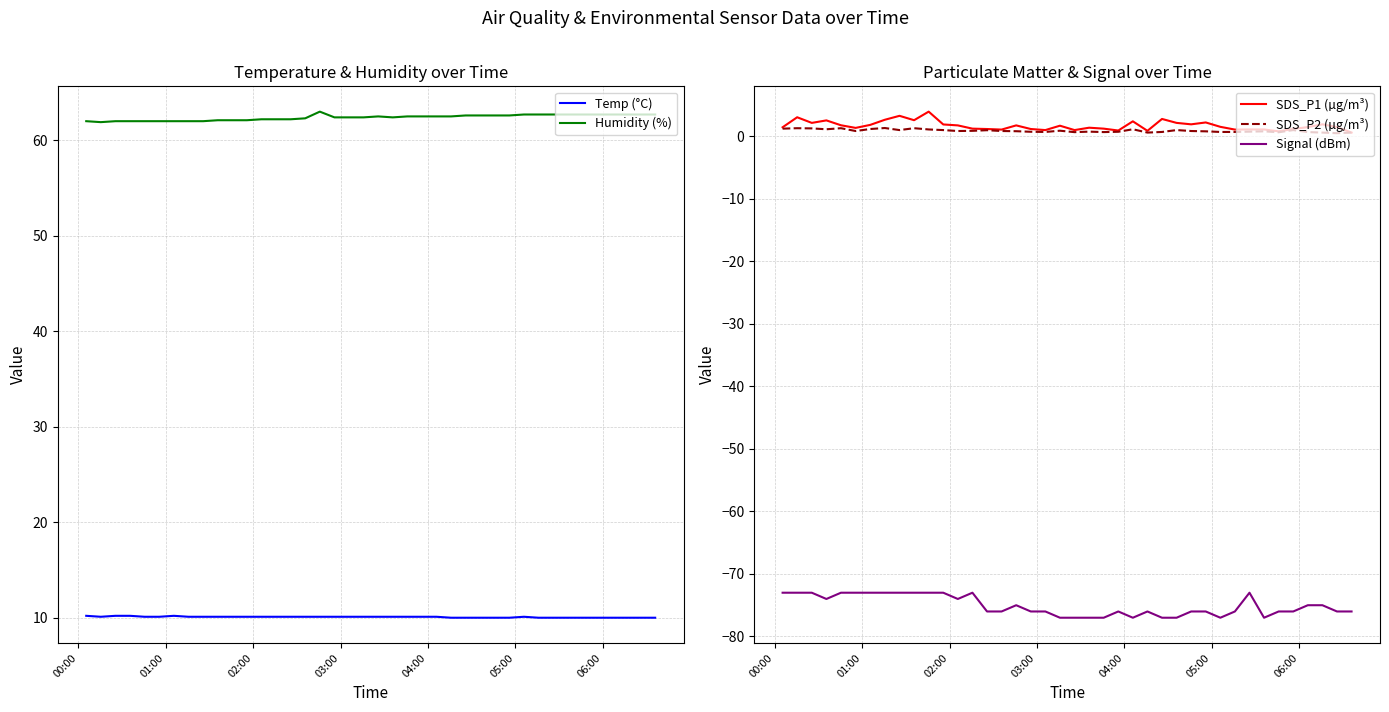

What is the highest value of the SDS_P1 (µg/m³) series?

4.0